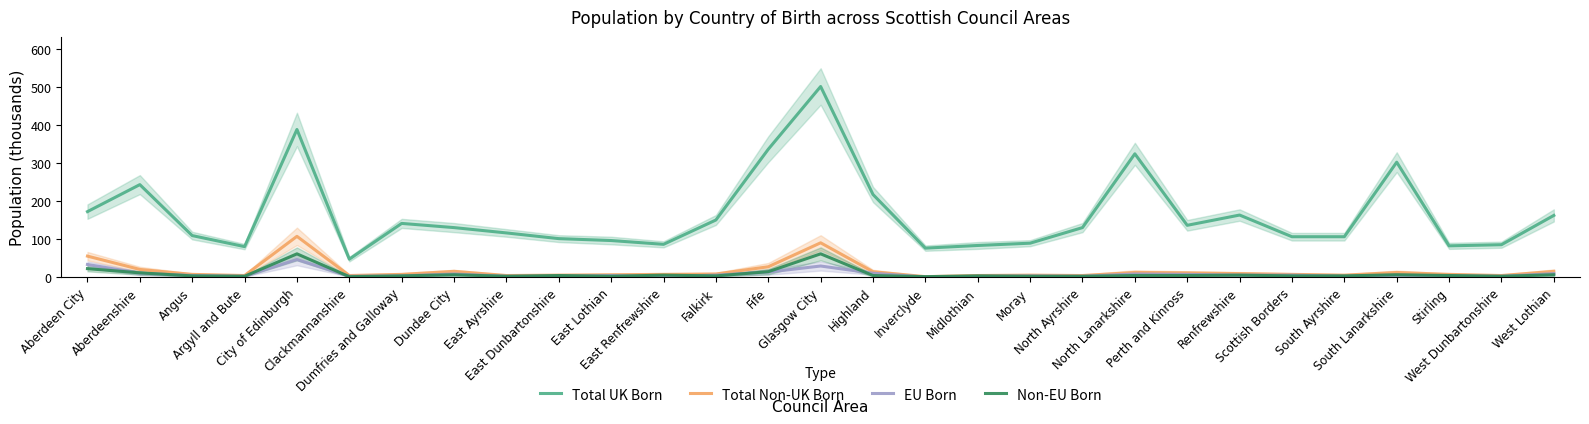

At which category does the chart reach its minimum across all series?

Inverclyde